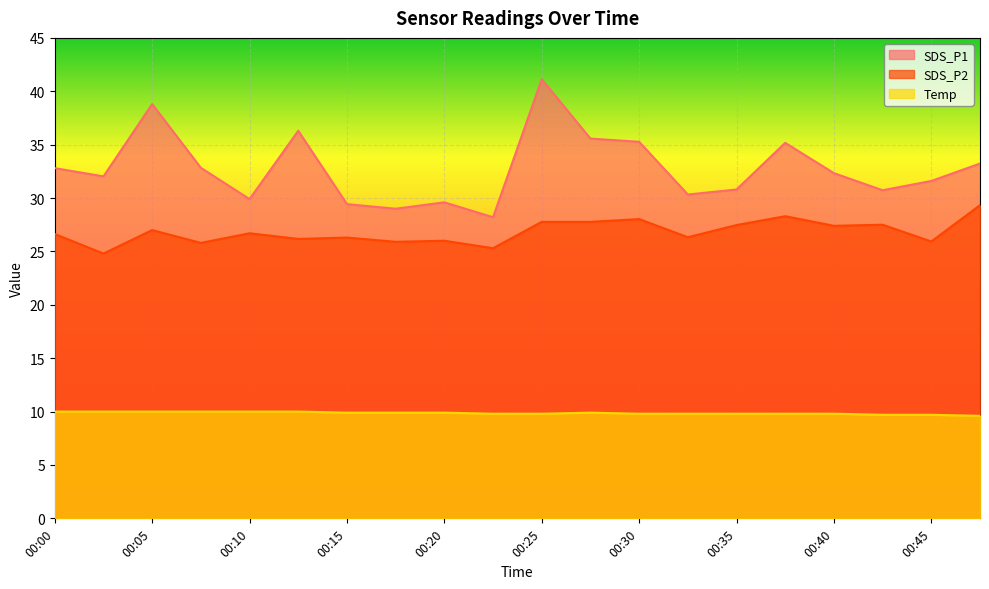

How many categories are shown in the chart?

20